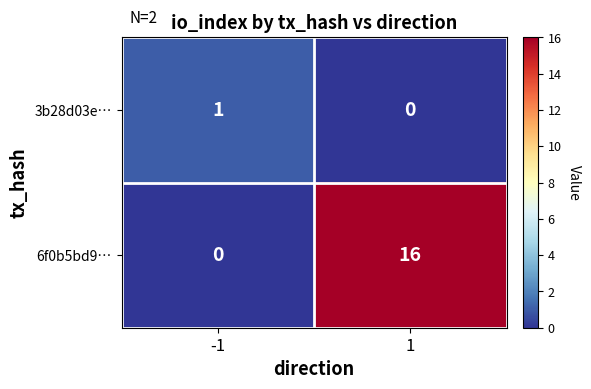

At how many categories does at least one series exceed 6?

1